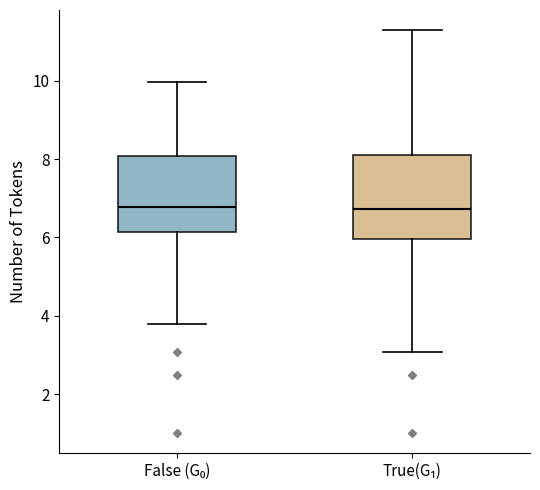

Reading left to right, read every box against the y-axis: the position of its median line, the range the box covers, and the ends of its whiskers. The values are not printed on the chart, so give them approximately, as read against the axis.

False (G₀): median 6.8, box 6.2 to 8.0, whiskers 3.8 to 10.0
True(G₁): median 6.8, box 6.0 to 8.0, whiskers 3.0 to 11.2